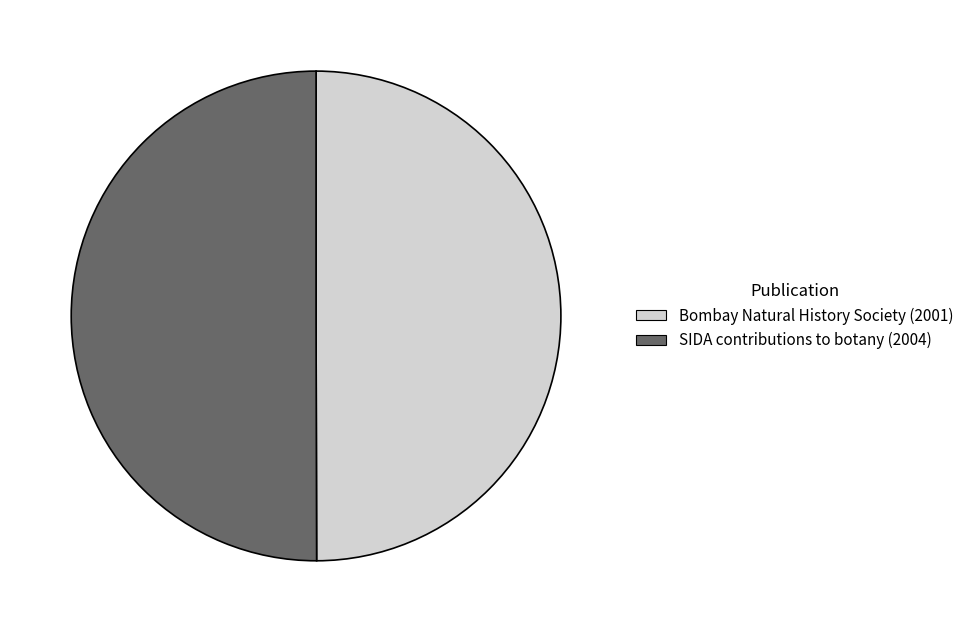

Do SIDA contributions to botany (2004) and Bombay Natural History Society (2001) together represent more than half of the pie?

Yes